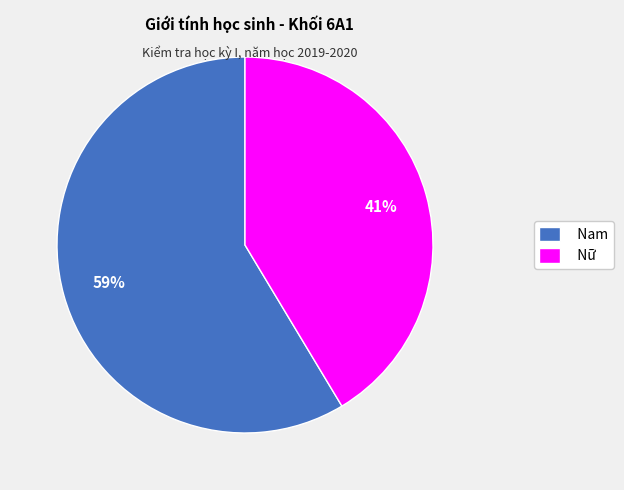

To the nearest percent, what percentage of the pie is Nữ?

41%